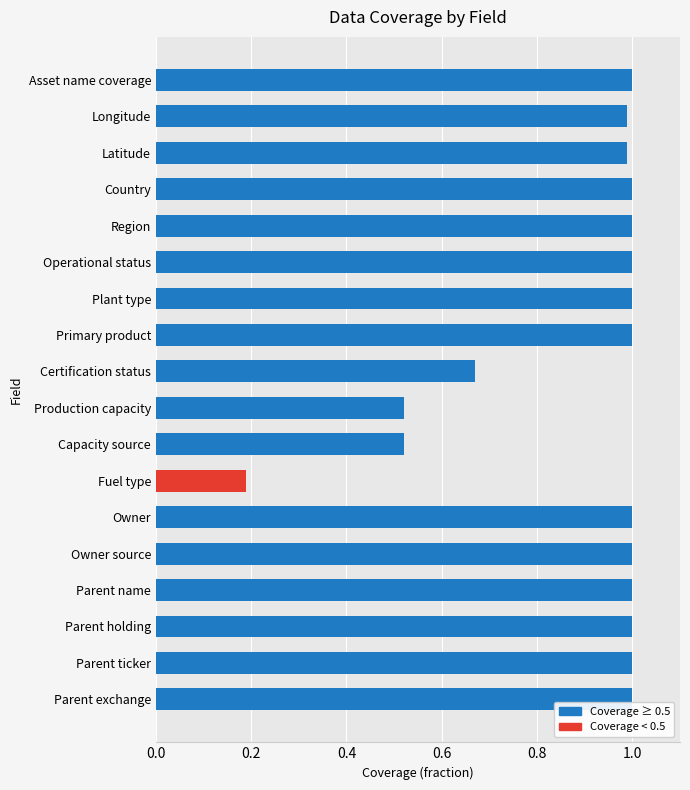

What is the label of the 2nd bar from the bottom?

Parent ticker